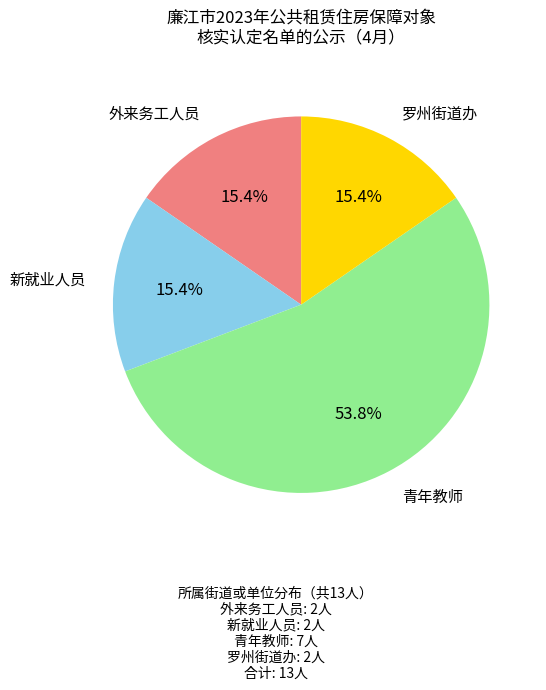

Is there a majority slice in this chart?

Yes